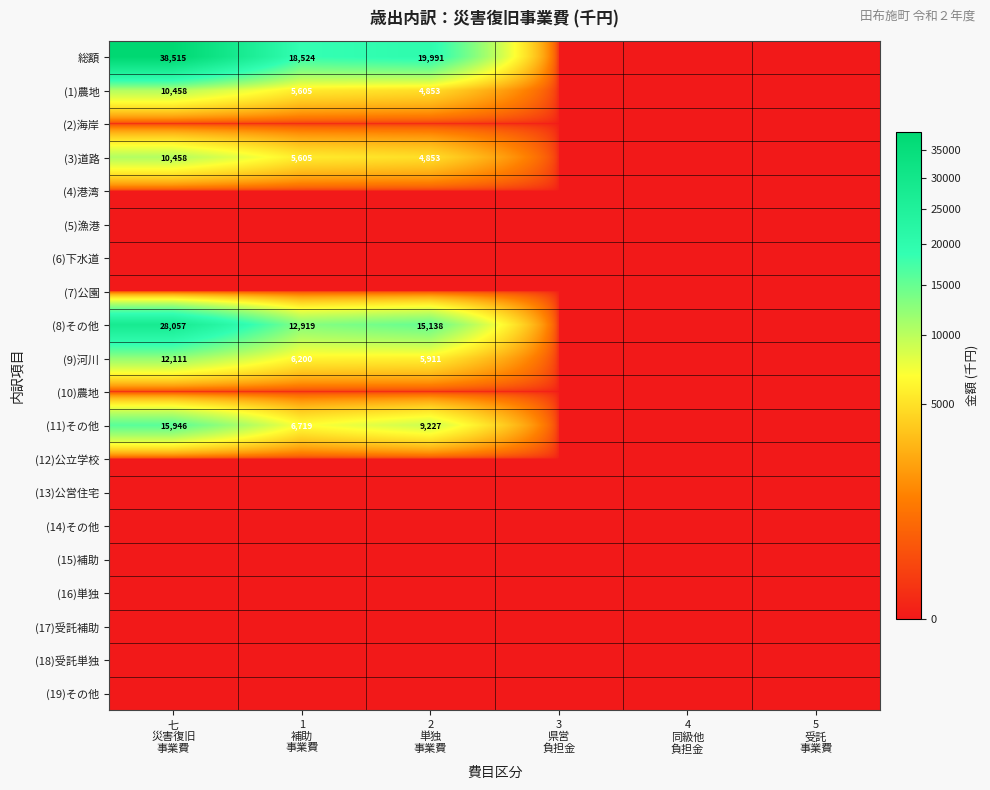

Which series has the largest range (max minus min)?

総額